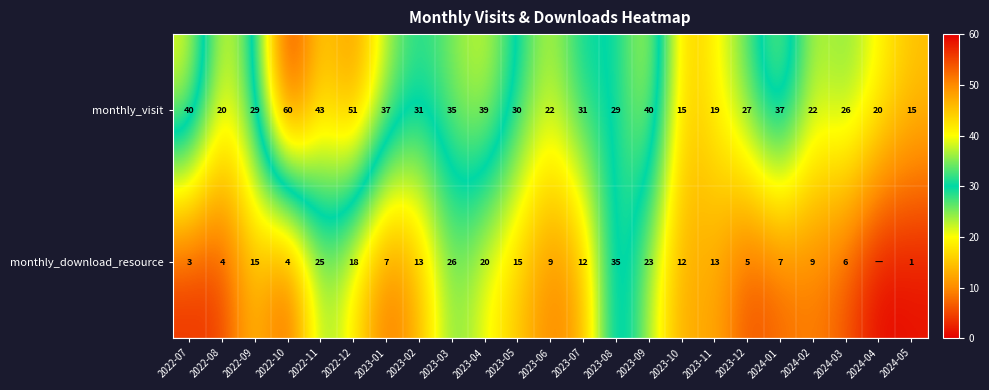

What is the maximum value shown in the chart?

60